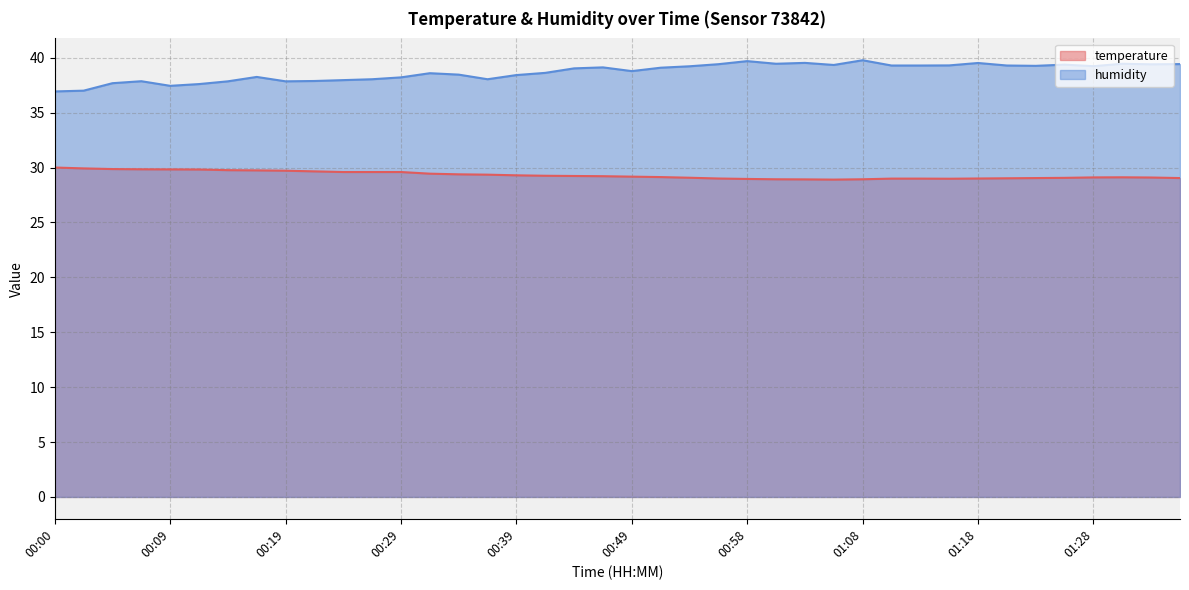

How many values in the humidity series exceed 39?

21